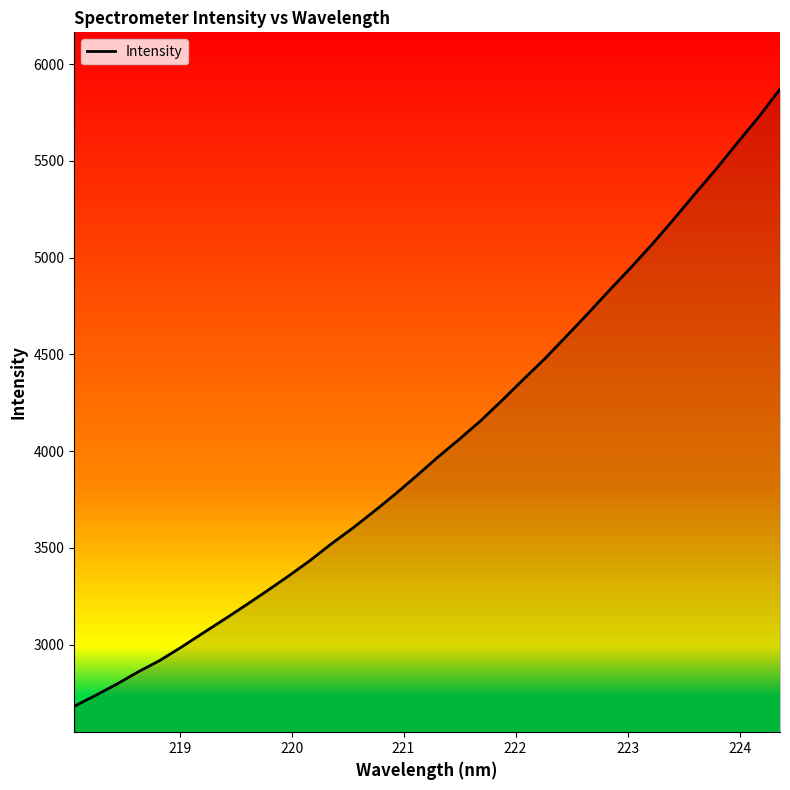

What is the maximum value shown in the chart?

5870.4